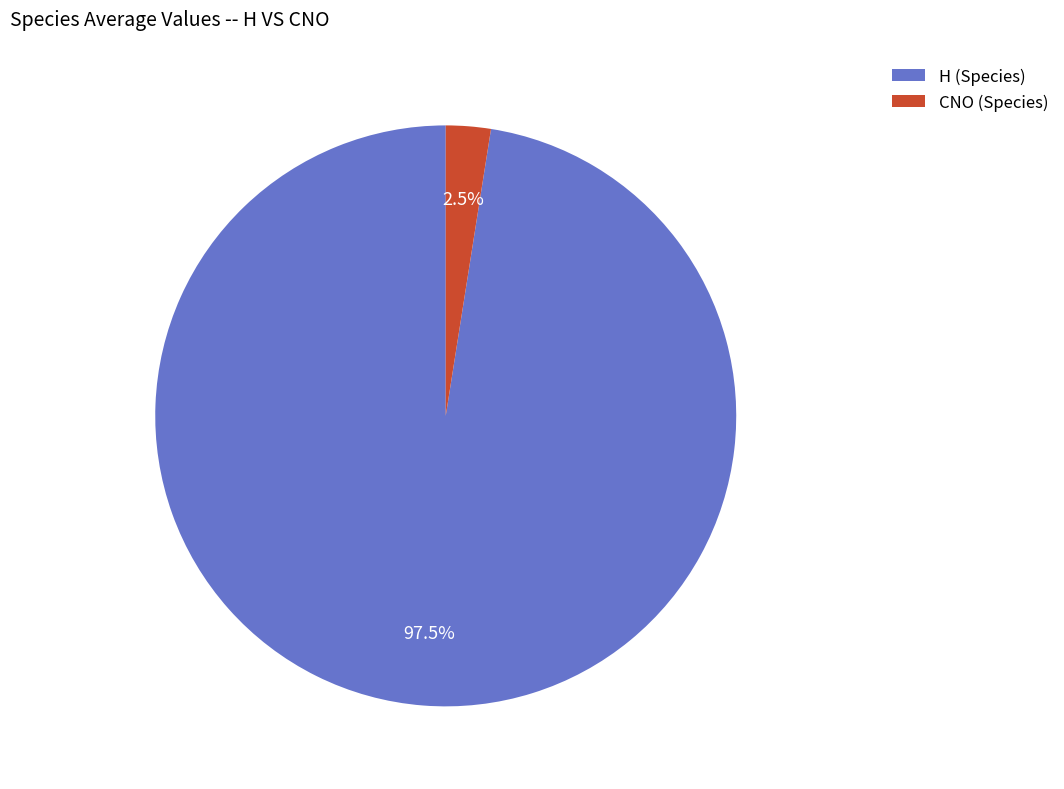

Is there a majority slice in this chart?

Yes